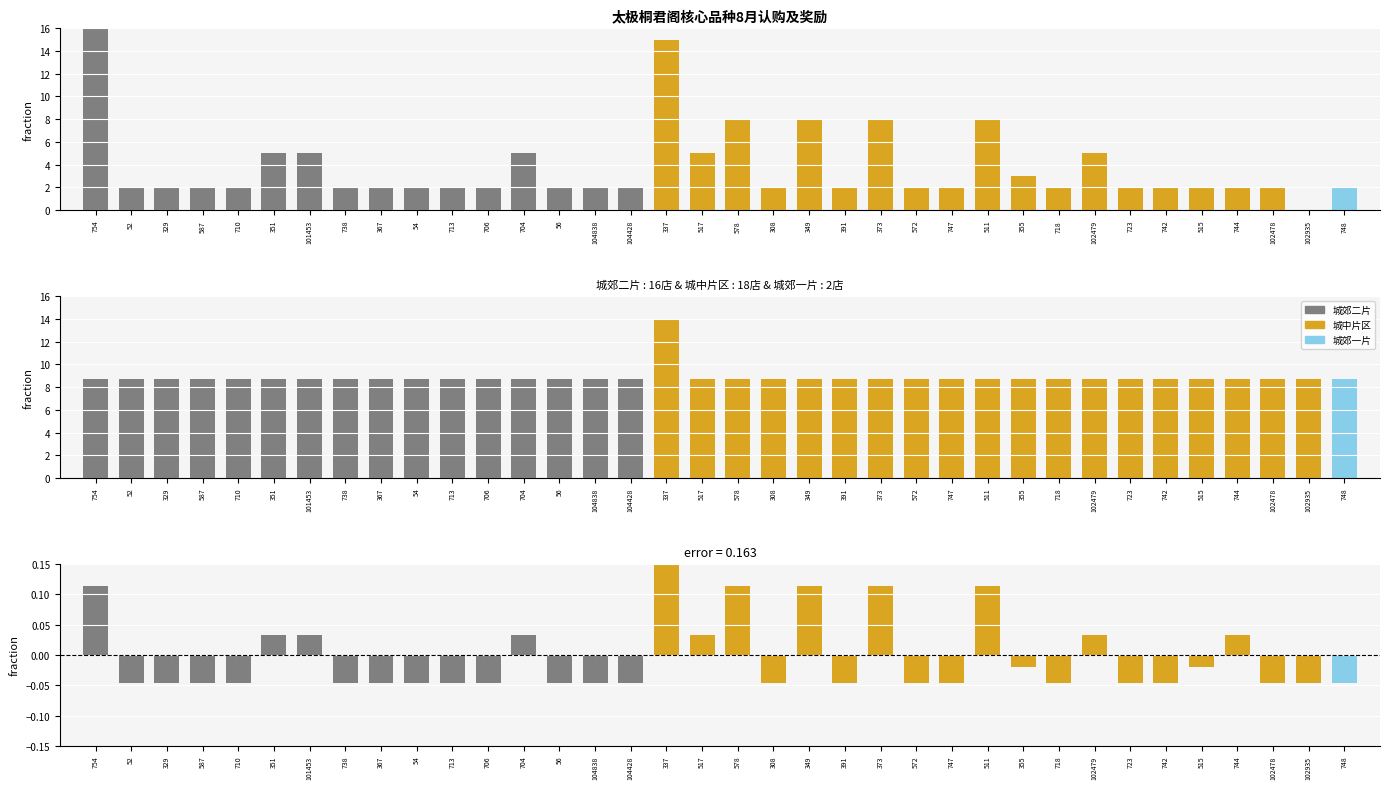

What is the difference between the maximum and minimum values in the 安宫1档任务 series?

1.0